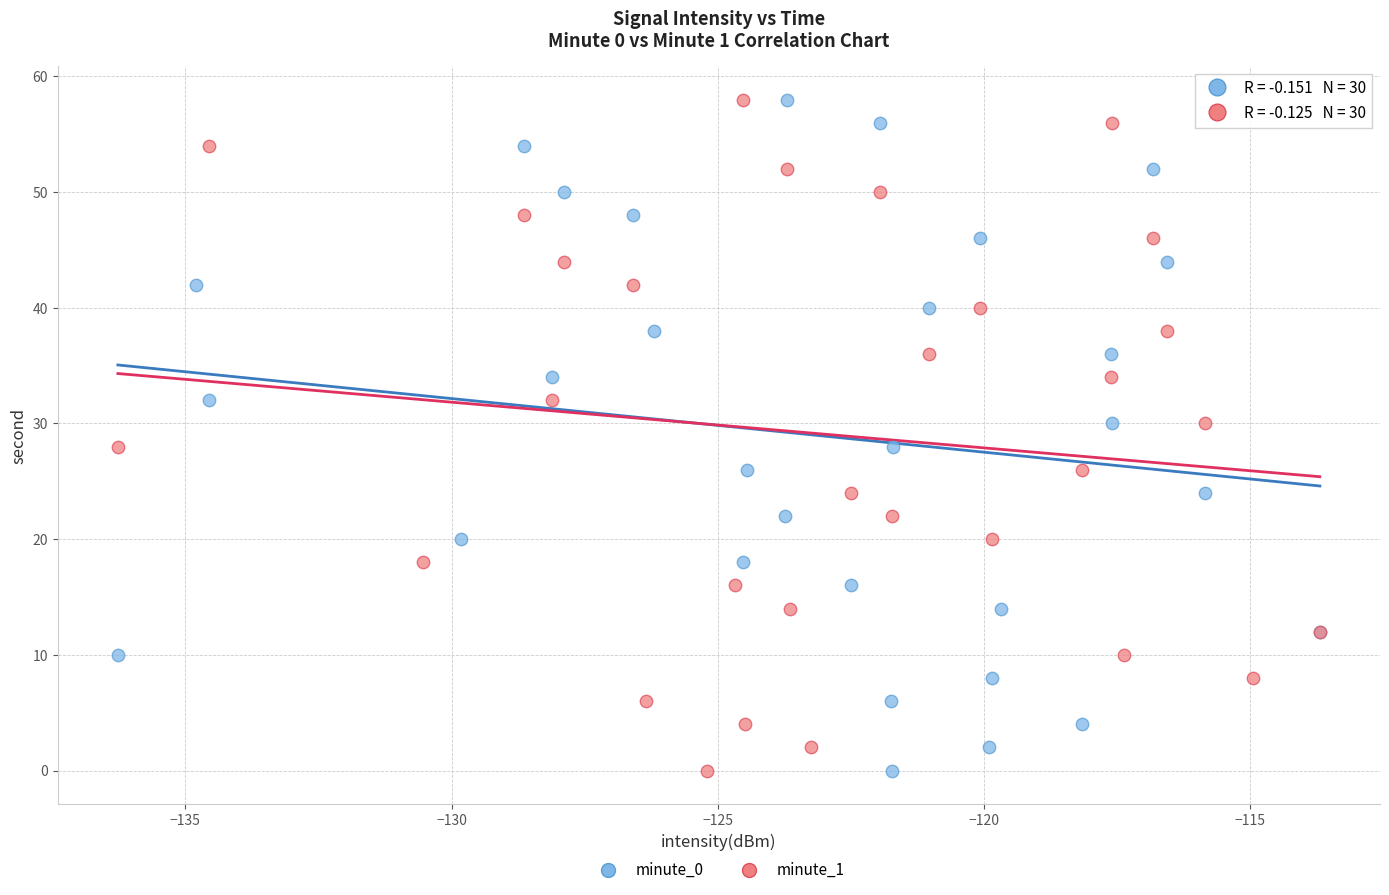

What are all the series names shown in the legend?

minute_0, minute_1